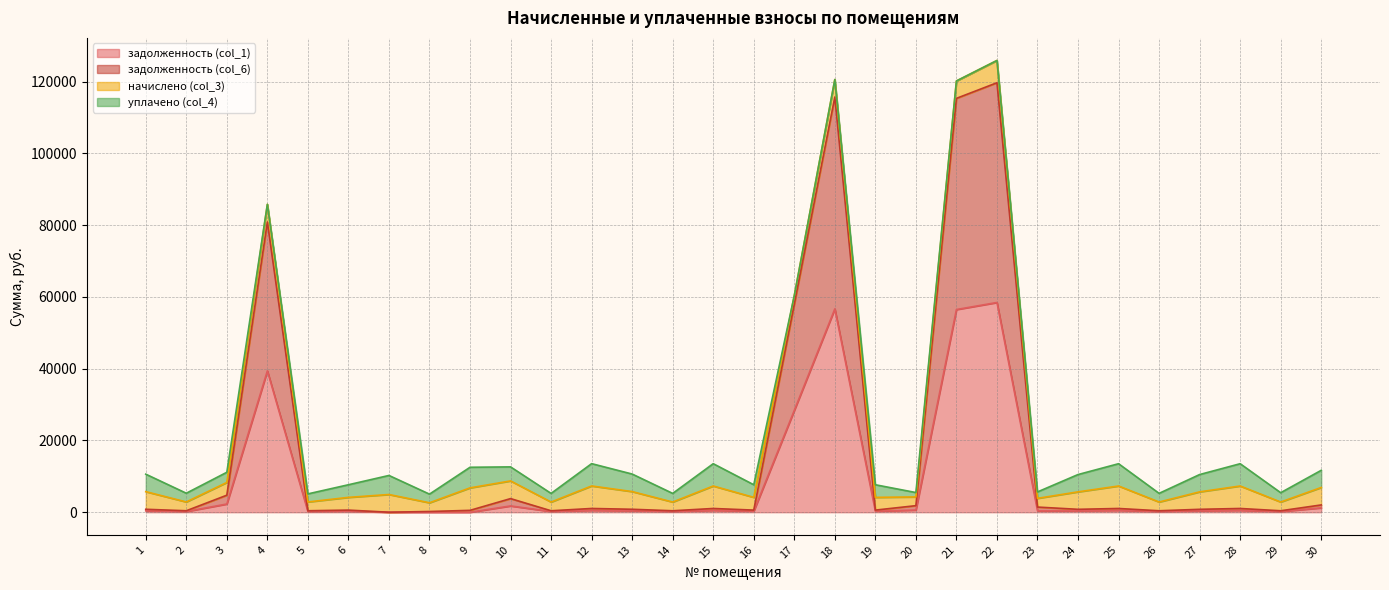

What is the difference between the задолженность (col_6) values at 9 and 20?

1306.0